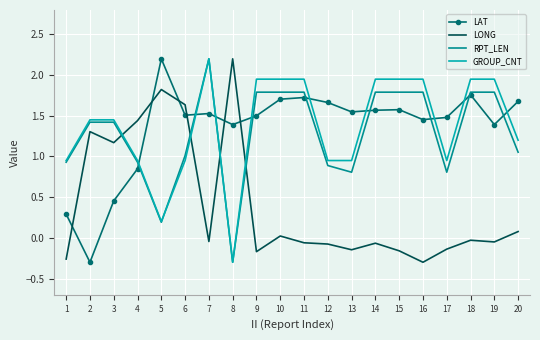

What are all the series names shown in the legend?

LAT, LONG, RPT_LEN, GROUP_CNT